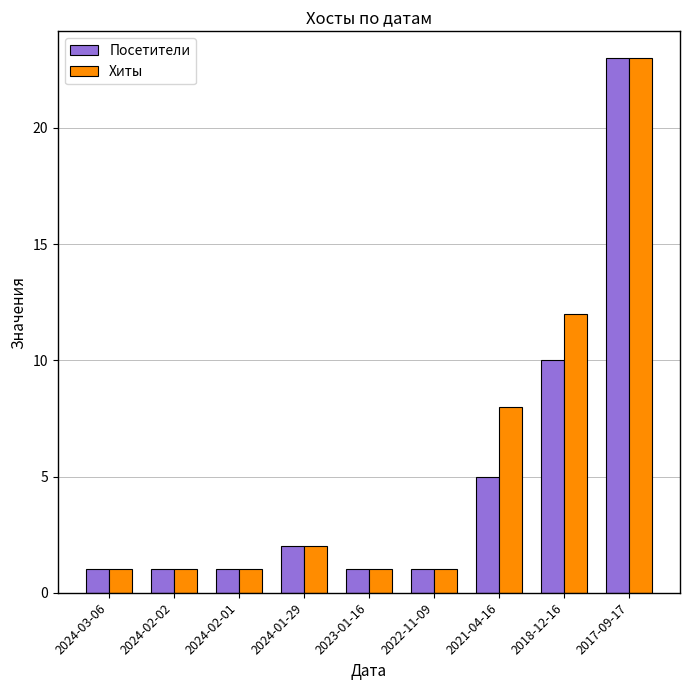

What is the smallest value displayed?

1